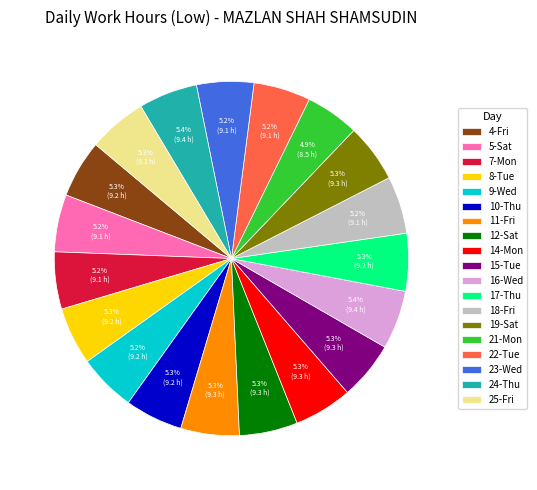

To the nearest percent, what is the combined percentage of 24-Thu and 4-Fri?

11%